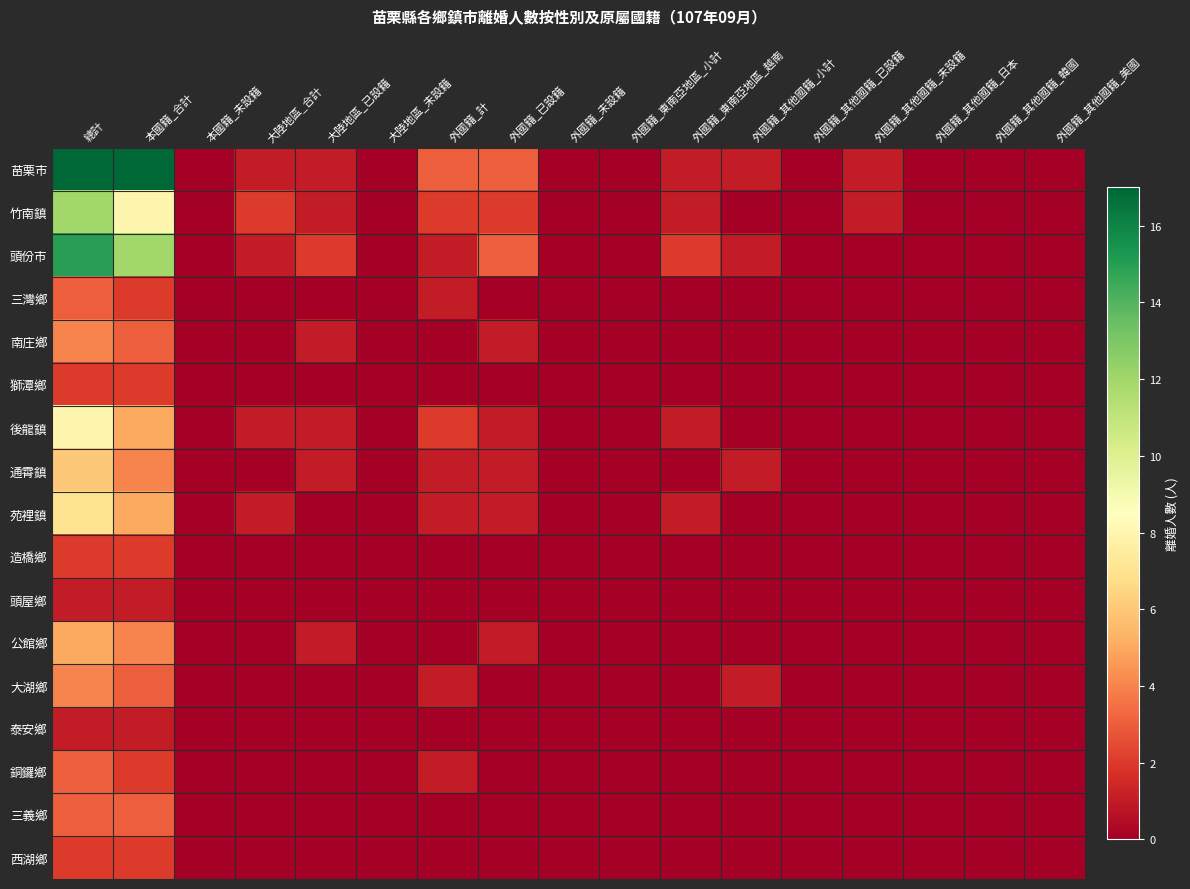

Reading right to left, what are all the values shown in this chart?

苗栗市: 外國籍_其他國籍_美國=0	外國籍_其他國籍_韓國=0	外國籍_其他國籍_日本=0	外國籍_其他國籍_未設籍=1	外國籍_其他國籍_已設籍=0	外國籍_其他國籍_小計=1	外國籍_東南亞地區_越南=1	外國籍_東南亞地區_小計=0	外國籍_未設籍=0	外國籍_已設籍=3	外國籍_計=3	大陸地區_未設籍=0	大陸地區_已設籍=1	大陸地區_合計=1	本國籍_未設籍=0	本國籍_合計=17	總計=17
竹南鎮: 外國籍_其他國籍_美國=0	外國籍_其他國籍_韓國=0	外國籍_其他國籍_日本=0	外國籍_其他國籍_未設籍=1	外國籍_其他國籍_已設籍=0	外國籍_其他國籍_小計=0	外國籍_東南亞地區_越南=1	外國籍_東南亞地區_小計=0	外國籍_未設籍=0	外國籍_已設籍=2	外國籍_計=2	大陸地區_未設籍=0	大陸地區_已設籍=1	大陸地區_合計=2	本國籍_未設籍=0	本國籍_合計=8	總計=12
頭份市: 外國籍_其他國籍_美國=0	外國籍_其他國籍_韓國=0	外國籍_其他國籍_日本=0	外國籍_其他國籍_未設籍=0	外國籍_其他國籍_已設籍=0	外國籍_其他國籍_小計=1	外國籍_東南亞地區_越南=2	外國籍_東南亞地區_小計=0	外國籍_未設籍=0	外國籍_已設籍=3	外國籍_計=1	大陸地區_未設籍=0	大陸地區_已設籍=2	大陸地區_合計=1	本國籍_未設籍=0	本國籍_合計=12	總計=15
三灣鄉: 外國籍_其他國籍_美國=0	外國籍_其他國籍_韓國=0	外國籍_其他國籍_日本=0	外國籍_其他國籍_未設籍=0	外國籍_其他國籍_已設籍=0	外國籍_其他國籍_小計=0	外國籍_東南亞地區_越南=0	外國籍_東南亞地區_小計=0	外國籍_未設籍=0	外國籍_已設籍=0	外國籍_計=1	大陸地區_未設籍=0	大陸地區_已設籍=0	大陸地區_合計=0	本國籍_未設籍=0	本國籍_合計=2	總計=3
南庄鄉: 外國籍_其他國籍_美國=0	外國籍_其他國籍_韓國=0	外國籍_其他國籍_日本=0	外國籍_其他國籍_未設籍=0	外國籍_其他國籍_已設籍=0	外國籍_其他國籍_小計=0	外國籍_東南亞地區_越南=0	外國籍_東南亞地區_小計=0	外國籍_未設籍=0	外國籍_已設籍=1	外國籍_計=0	大陸地區_未設籍=0	大陸地區_已設籍=1	大陸地區_合計=0	本國籍_未設籍=0	本國籍_合計=3	總計=4
獅潭鄉: 外國籍_其他國籍_美國=0	外國籍_其他國籍_韓國=0	外國籍_其他國籍_日本=0	外國籍_其他國籍_未設籍=0	外國籍_其他國籍_已設籍=0	外國籍_其他國籍_小計=0	外國籍_東南亞地區_越南=0	外國籍_東南亞地區_小計=0	外國籍_未設籍=0	外國籍_已設籍=0	外國籍_計=0	大陸地區_未設籍=0	大陸地區_已設籍=0	大陸地區_合計=0	本國籍_未設籍=0	本國籍_合計=2	總計=2
後龍鎮: 外國籍_其他國籍_美國=0	外國籍_其他國籍_韓國=0	外國籍_其他國籍_日本=0	外國籍_其他國籍_未設籍=0	外國籍_其他國籍_已設籍=0	外國籍_其他國籍_小計=0	外國籍_東南亞地區_越南=1	外國籍_東南亞地區_小計=0	外國籍_未設籍=0	外國籍_已設籍=1	外國籍_計=2	大陸地區_未設籍=0	大陸地區_已設籍=1	大陸地區_合計=1	本國籍_未設籍=0	本國籍_合計=5	總計=8
通霄鎮: 外國籍_其他國籍_美國=0	外國籍_其他國籍_韓國=0	外國籍_其他國籍_日本=0	外國籍_其他國籍_未設籍=0	外國籍_其他國籍_已設籍=0	外國籍_其他國籍_小計=1	外國籍_東南亞地區_越南=0	外國籍_東南亞地區_小計=0	外國籍_未設籍=0	外國籍_已設籍=1	外國籍_計=1	大陸地區_未設籍=0	大陸地區_已設籍=1	大陸地區_合計=0	本國籍_未設籍=0	本國籍_合計=4	總計=6
苑裡鎮: 外國籍_其他國籍_美國=0	外國籍_其他國籍_韓國=0	外國籍_其他國籍_日本=0	外國籍_其他國籍_未設籍=0	外國籍_其他國籍_已設籍=0	外國籍_其他國籍_小計=0	外國籍_東南亞地區_越南=1	外國籍_東南亞地區_小計=0	外國籍_未設籍=0	外國籍_已設籍=1	外國籍_計=1	大陸地區_未設籍=0	大陸地區_已設籍=0	大陸地區_合計=1	本國籍_未設籍=0	本國籍_合計=5	總計=7
造橋鄉: 外國籍_其他國籍_美國=0	外國籍_其他國籍_韓國=0	外國籍_其他國籍_日本=0	外國籍_其他國籍_未設籍=0	外國籍_其他國籍_已設籍=0	外國籍_其他國籍_小計=0	外國籍_東南亞地區_越南=0	外國籍_東南亞地區_小計=0	外國籍_未設籍=0	外國籍_已設籍=0	外國籍_計=0	大陸地區_未設籍=0	大陸地區_已設籍=0	大陸地區_合計=0	本國籍_未設籍=0	本國籍_合計=2	總計=2
頭屋鄉: 外國籍_其他國籍_美國=0	外國籍_其他國籍_韓國=0	外國籍_其他國籍_日本=0	外國籍_其他國籍_未設籍=0	外國籍_其他國籍_已設籍=0	外國籍_其他國籍_小計=0	外國籍_東南亞地區_越南=0	外國籍_東南亞地區_小計=0	外國籍_未設籍=0	外國籍_已設籍=0	外國籍_計=0	大陸地區_未設籍=0	大陸地區_已設籍=0	大陸地區_合計=0	本國籍_未設籍=0	本國籍_合計=1	總計=1
公館鄉: 外國籍_其他國籍_美國=0	外國籍_其他國籍_韓國=0	外國籍_其他國籍_日本=0	外國籍_其他國籍_未設籍=0	外國籍_其他國籍_已設籍=0	外國籍_其他國籍_小計=0	外國籍_東南亞地區_越南=0	外國籍_東南亞地區_小計=0	外國籍_未設籍=0	外國籍_已設籍=1	外國籍_計=0	大陸地區_未設籍=0	大陸地區_已設籍=1	大陸地區_合計=0	本國籍_未設籍=0	本國籍_合計=4	總計=5
大湖鄉: 外國籍_其他國籍_美國=0	外國籍_其他國籍_韓國=0	外國籍_其他國籍_日本=0	外國籍_其他國籍_未設籍=0	外國籍_其他國籍_已設籍=0	外國籍_其他國籍_小計=1	外國籍_東南亞地區_越南=0	外國籍_東南亞地區_小計=0	外國籍_未設籍=0	外國籍_已設籍=0	外國籍_計=1	大陸地區_未設籍=0	大陸地區_已設籍=0	大陸地區_合計=0	本國籍_未設籍=0	本國籍_合計=3	總計=4
泰安鄉: 外國籍_其他國籍_美國=0	外國籍_其他國籍_韓國=0	外國籍_其他國籍_日本=0	外國籍_其他國籍_未設籍=0	外國籍_其他國籍_已設籍=0	外國籍_其他國籍_小計=0	外國籍_東南亞地區_越南=0	外國籍_東南亞地區_小計=0	外國籍_未設籍=0	外國籍_已設籍=0	外國籍_計=0	大陸地區_未設籍=0	大陸地區_已設籍=0	大陸地區_合計=0	本國籍_未設籍=0	本國籍_合計=1	總計=1
銅鑼鄉: 外國籍_其他國籍_美國=0	外國籍_其他國籍_韓國=0	外國籍_其他國籍_日本=0	外國籍_其他國籍_未設籍=0	外國籍_其他國籍_已設籍=0	外國籍_其他國籍_小計=0	外國籍_東南亞地區_越南=0	外國籍_東南亞地區_小計=0	外國籍_未設籍=0	外國籍_已設籍=0	外國籍_計=1	大陸地區_未設籍=0	大陸地區_已設籍=0	大陸地區_合計=0	本國籍_未設籍=0	本國籍_合計=2	總計=3
三義鄉: 外國籍_其他國籍_美國=0	外國籍_其他國籍_韓國=0	外國籍_其他國籍_日本=0	外國籍_其他國籍_未設籍=0	外國籍_其他國籍_已設籍=0	外國籍_其他國籍_小計=0	外國籍_東南亞地區_越南=0	外國籍_東南亞地區_小計=0	外國籍_未設籍=0	外國籍_已設籍=0	外國籍_計=0	大陸地區_未設籍=0	大陸地區_已設籍=0	大陸地區_合計=0	本國籍_未設籍=0	本國籍_合計=3	總計=3
西湖鄉: 外國籍_其他國籍_美國=0	外國籍_其他國籍_韓國=0	外國籍_其他國籍_日本=0	外國籍_其他國籍_未設籍=0	外國籍_其他國籍_已設籍=0	外國籍_其他國籍_小計=0	外國籍_東南亞地區_越南=0	外國籍_東南亞地區_小計=0	外國籍_未設籍=0	外國籍_已設籍=0	外國籍_計=0	大陸地區_未設籍=0	大陸地區_已設籍=0	大陸地區_合計=0	本國籍_未設籍=0	本國籍_合計=2	總計=2